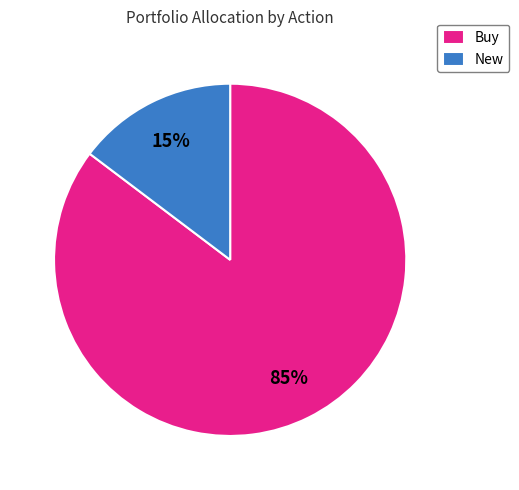

How many slices are in this pie chart?

2